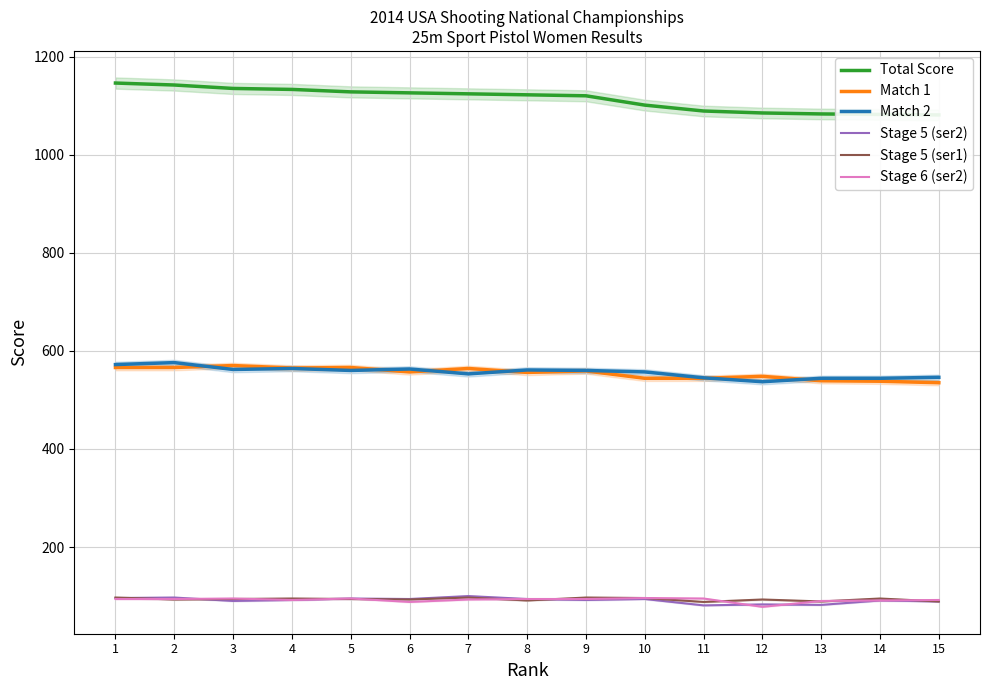

Where does the Match 2 series first go above 560?

1